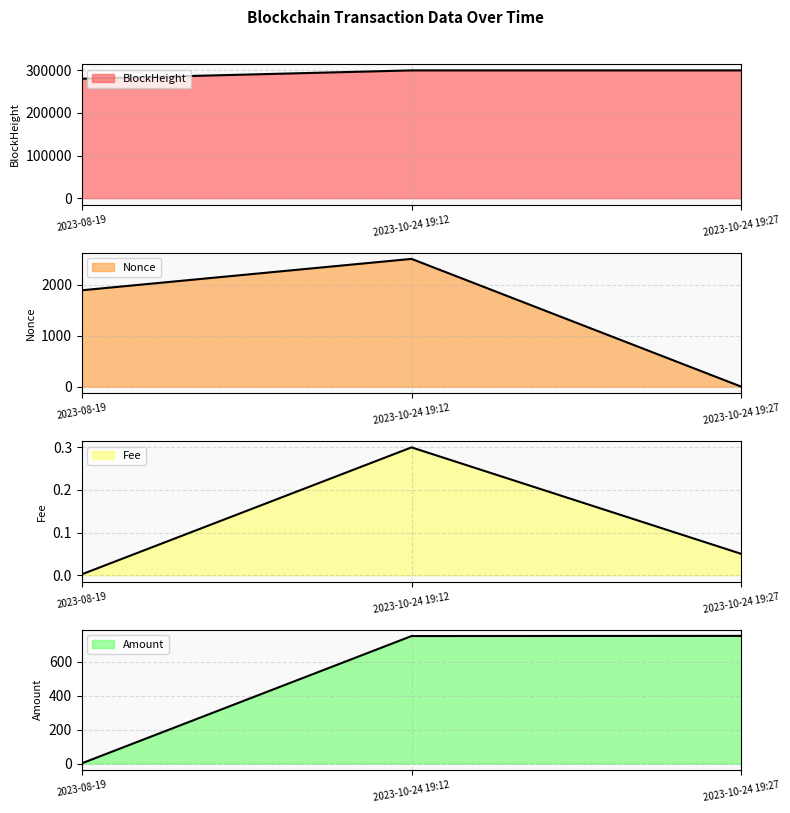

Reading left to right, transcribe all the data shown in this chart.

BlockHeight: 2023-08-19=279981.0	2023-10-24 19:12=299506.0	2023-10-24 19:27=299509.0
Nonce: 2023-08-19=1892.0	2023-10-24 19:12=2508.0	2023-10-24 19:27=0.0
Fee: 2023-08-19=0.0	2023-10-24 19:12=0.3	2023-10-24 19:27=0.1
Amount: 2023-08-19=2.0	2023-10-24 19:12=752.5	2023-10-24 19:27=753.4